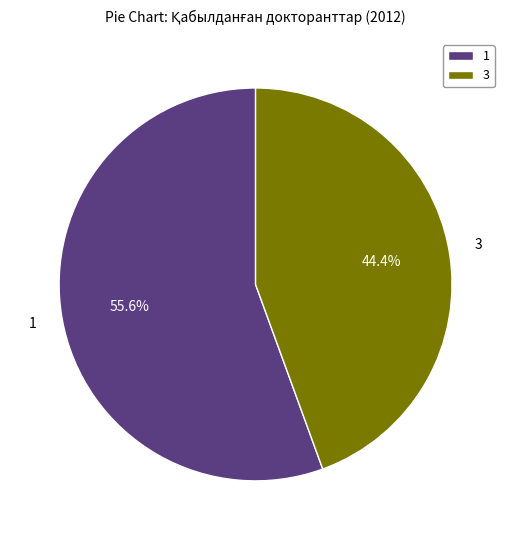

What portion of the pie excludes 3?

55.6%